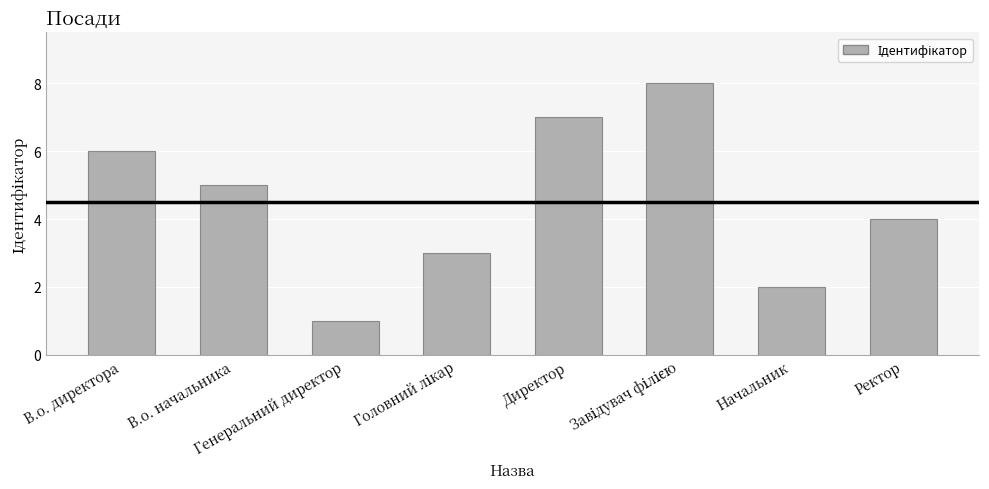

Where is the data nearest to the value 4?

Ректор